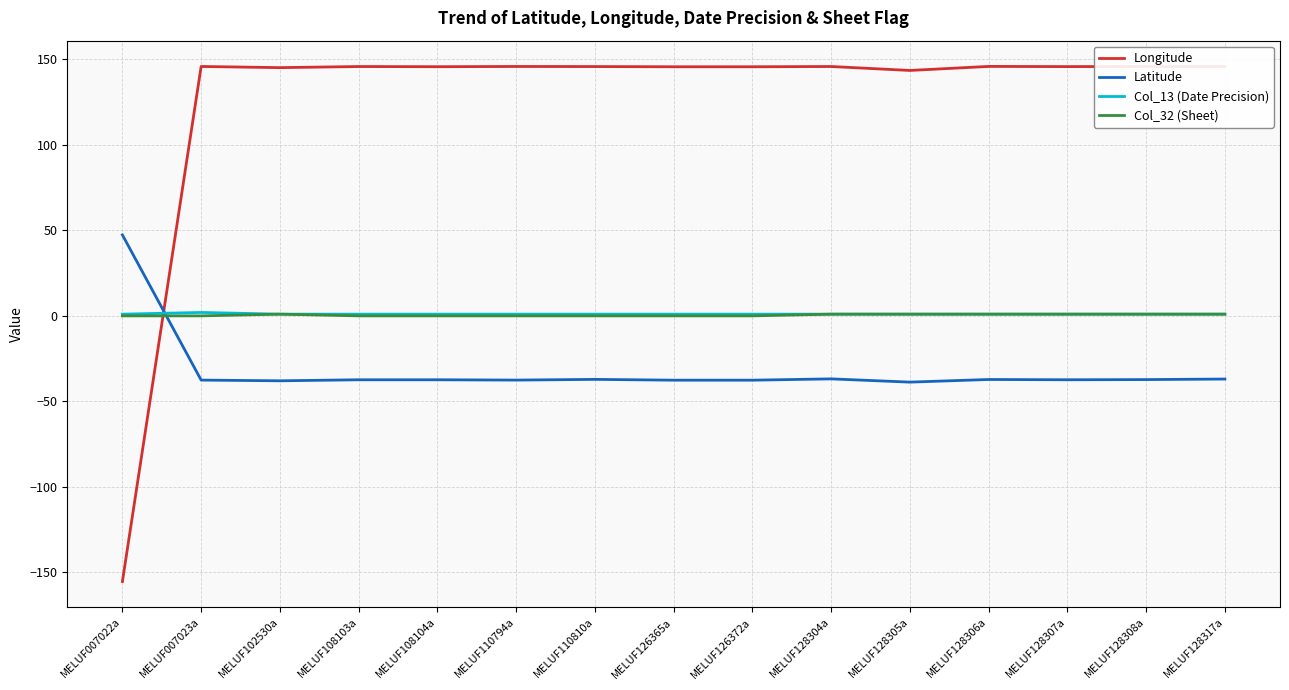

Which label corresponds to the smallest value in the chart?

MELUF007022a